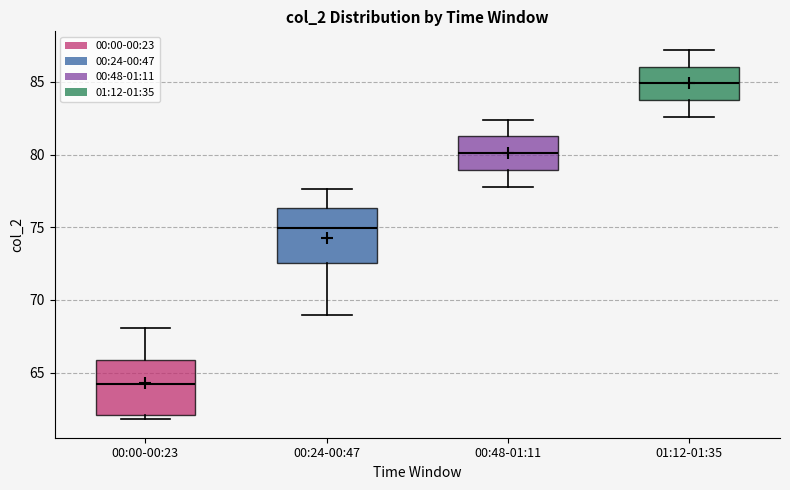

Reading left to right, read every box against the y-axis: the position of its median line, the range the box covers, and the ends of its whiskers. The values are not printed on the chart, so give them approximately, as read against the axis.

00:00-00:23: median 64.5, box 62.0 to 66.0, whiskers 62.0 (just below the box's lower edge) to 68.0
00:24-00:47: median 75.0, box 72.5 to 76.5, whiskers 69.0 to 77.5
00:48-01:11: median 80.0, box 79.0 to 81.5, whiskers 78.0 to 82.5
01:12-01:35: median 85.0, box 84.0 to 86.0, whiskers 82.5 to 87.0